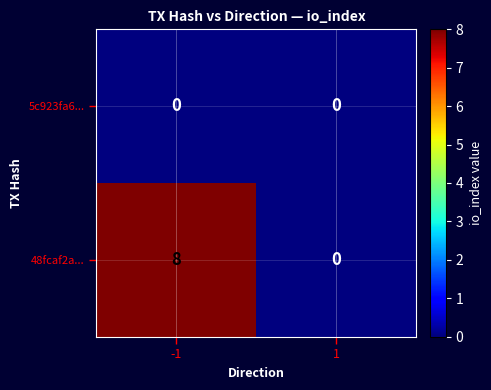

At -1, list the series in order from smallest to largest.

5c923fa6..., 48fcaf2a...